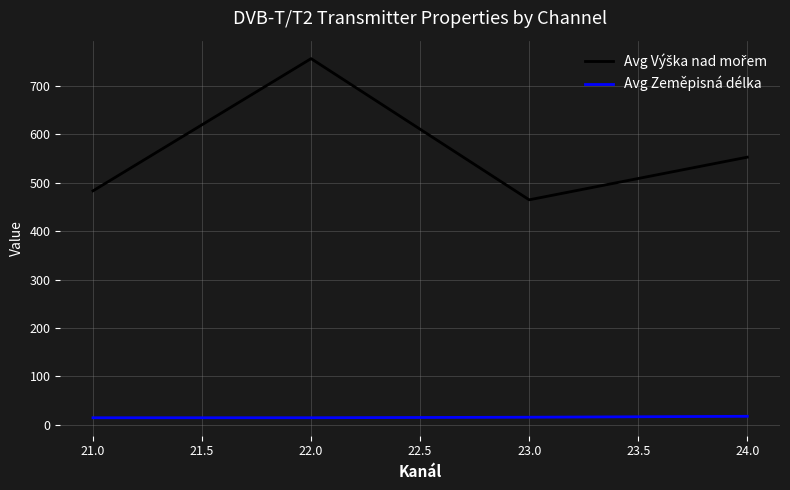

What is the average value of the Avg Zeměpisná délka series?

15.7